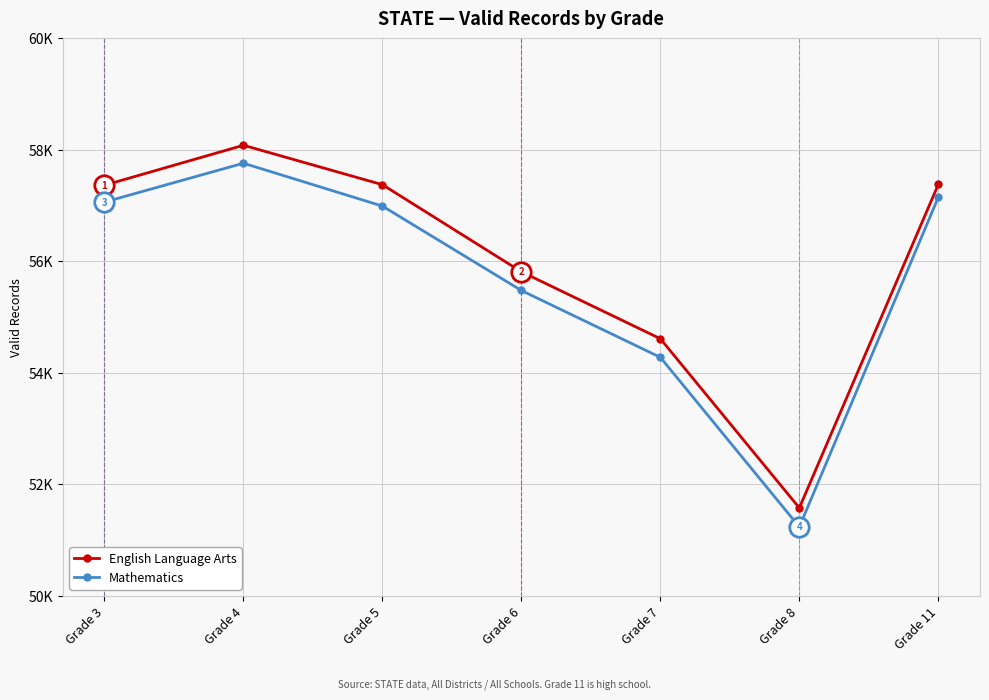

True or false: English Language Arts has more than 1 interior local peaks.

False